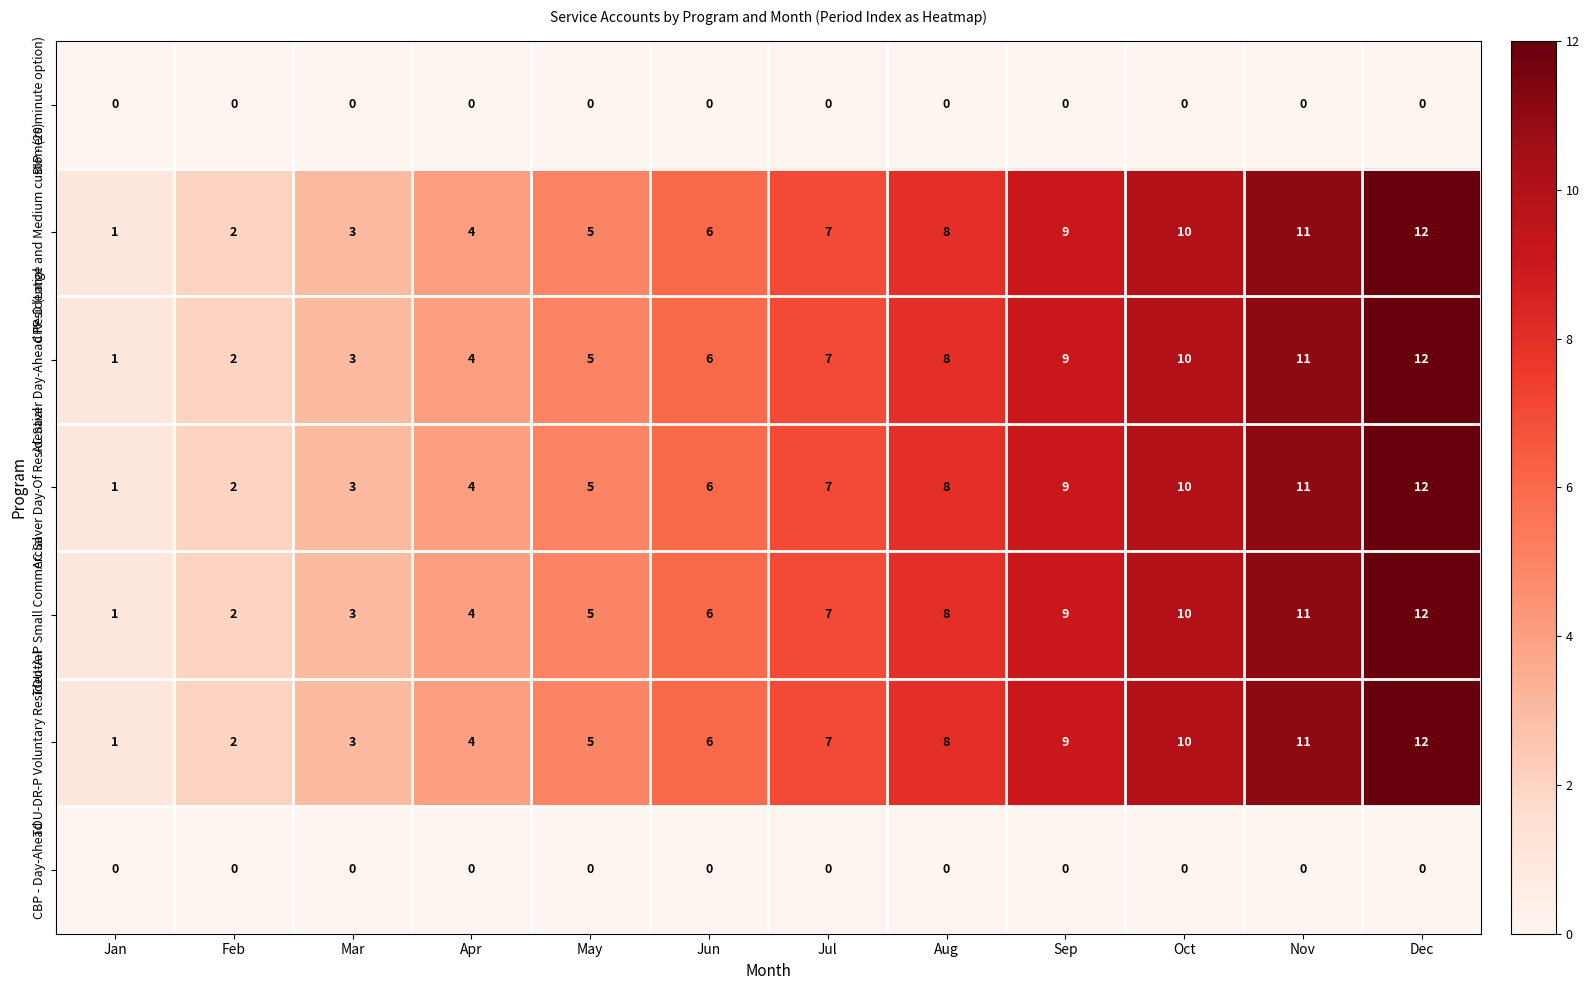

How many distinct data groups are displayed?

7